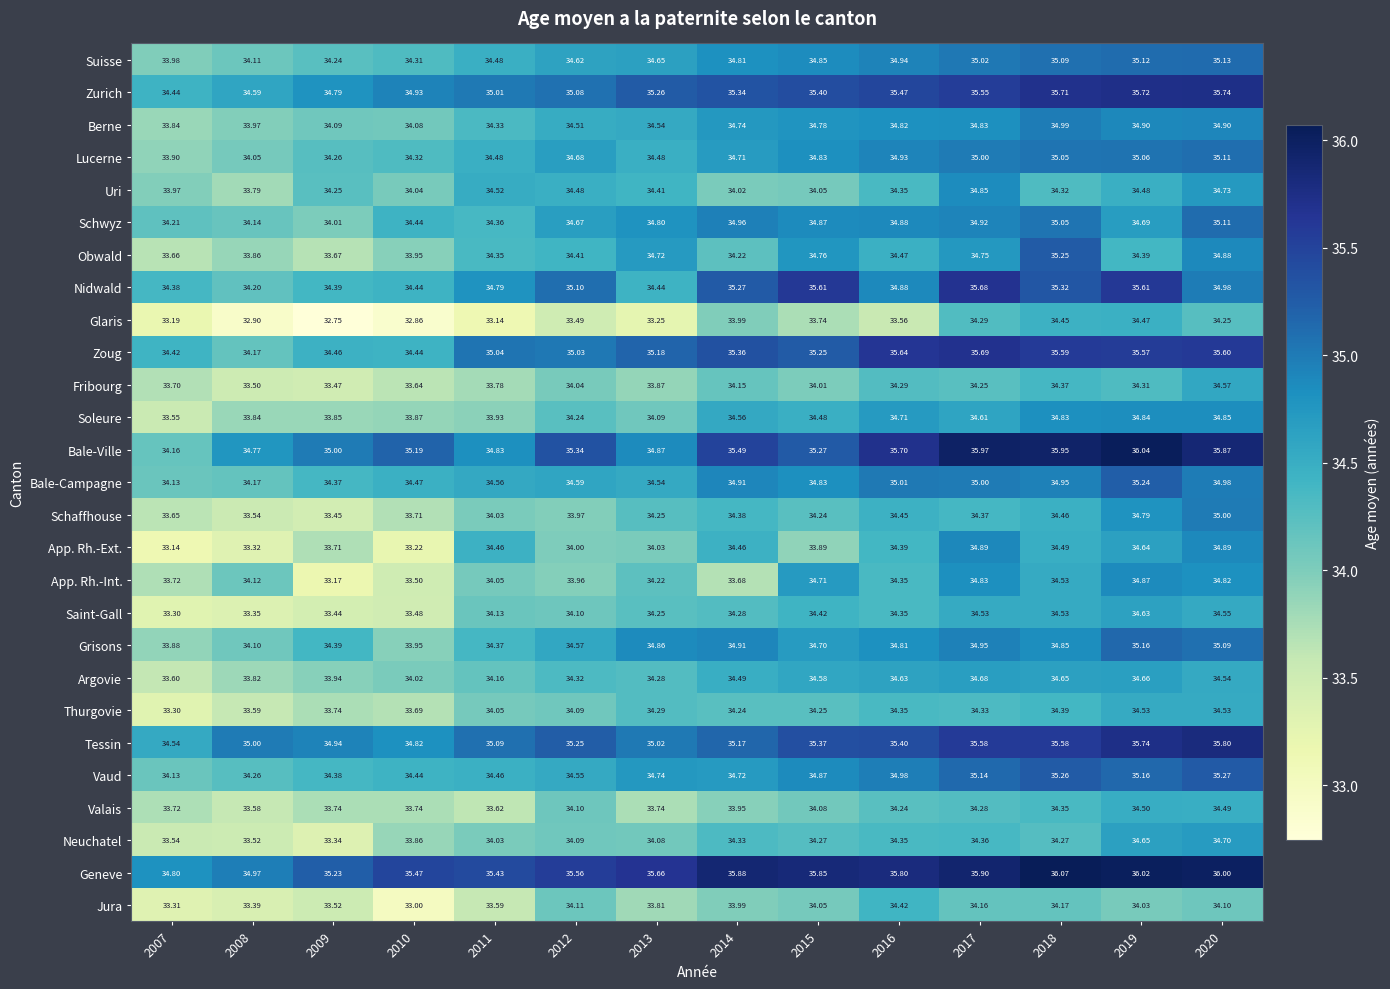

At which category does the chart reach its peak across all series?

2018